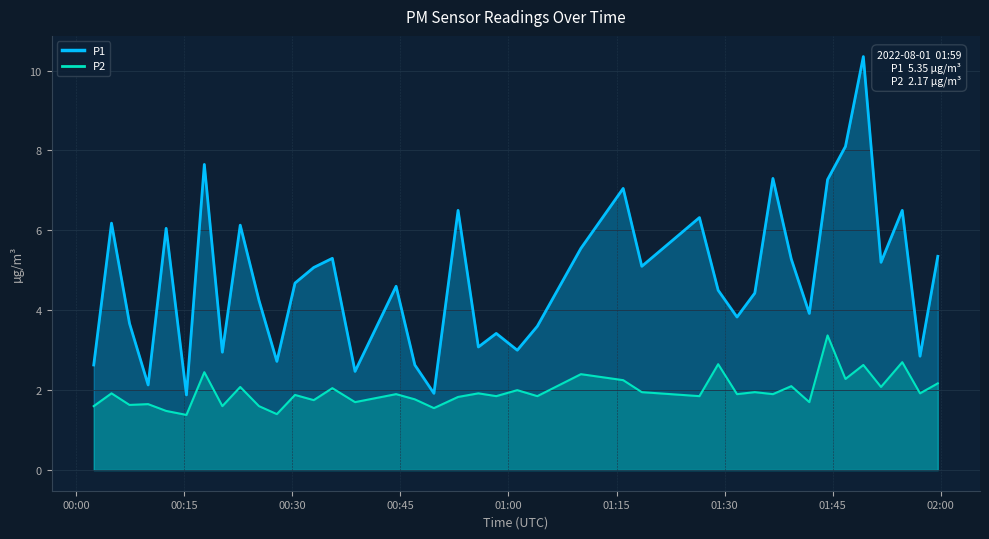

Reading left to right, what are all the values shown in this chart?

P1: 2.6	6.2	3.7	2.1	6.0	1.9	7.7	3.0	6.1	4.2	2.7	4.7	5.1	5.3	2.5	4.6	2.6	1.9	6.5	3.1	3.4	3.0	3.6	5.5	7.0	5.1	6.3	4.5	3.8	4.4	7.3	5.3	3.9	7.3	8.1	10.3	5.2	6.5	2.9	5.3
P2: 1.6	1.9	1.6	1.6	1.5	1.4	2.5	1.6	2.1	1.6	1.4	1.9	1.8	2.0	1.7	1.9	1.8	1.6	1.8	1.9	1.9	2.0	1.9	2.4	2.2	1.9	1.9	2.6	1.9	1.9	1.9	2.1	1.7	3.4	2.3	2.6	2.1	2.7	1.9	2.2